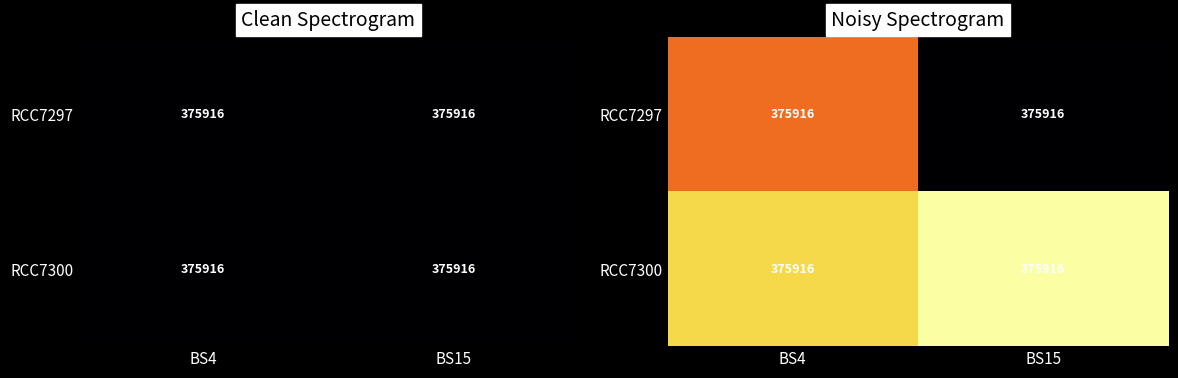

Is the value of RCC7297 at BS15 greater than the value of RCC7300 at BS15?

No